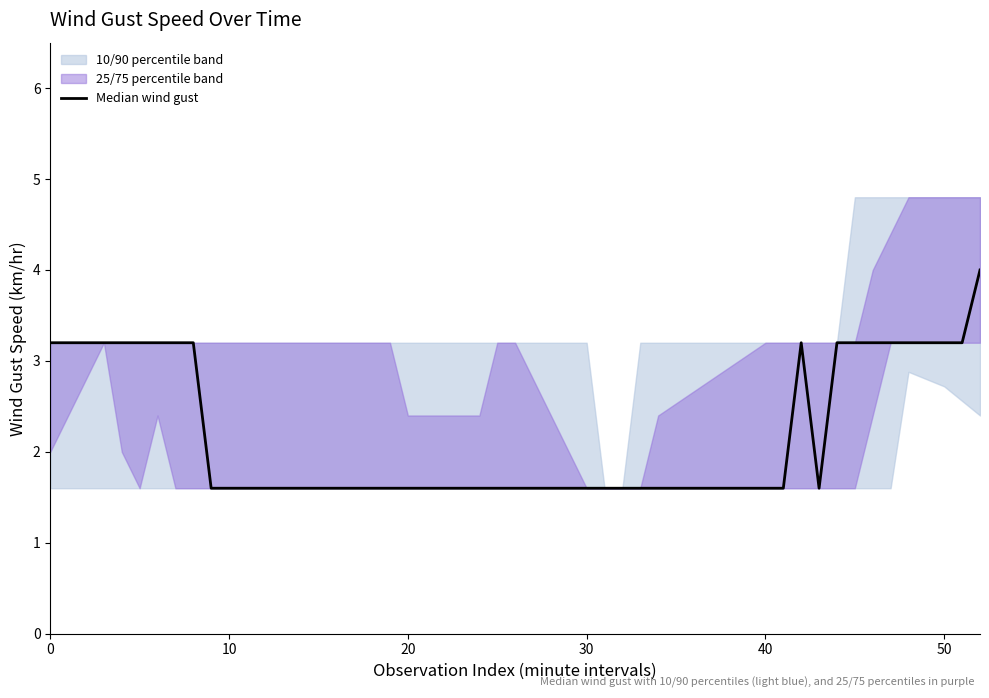

How many categories are shown in the chart?

40